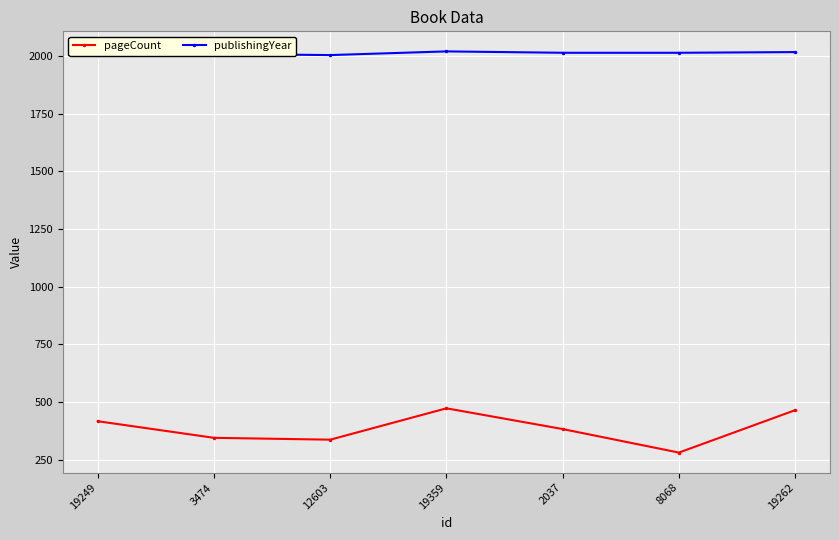

Which has a higher value, 8068 or 19249?

19249